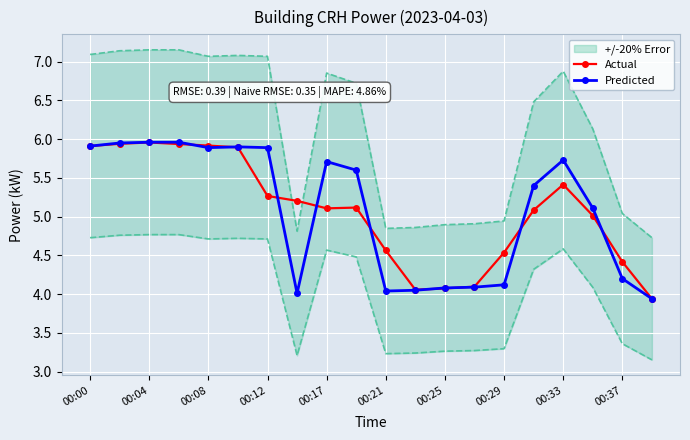

How many intersections are there between Actual and Predicted?

9